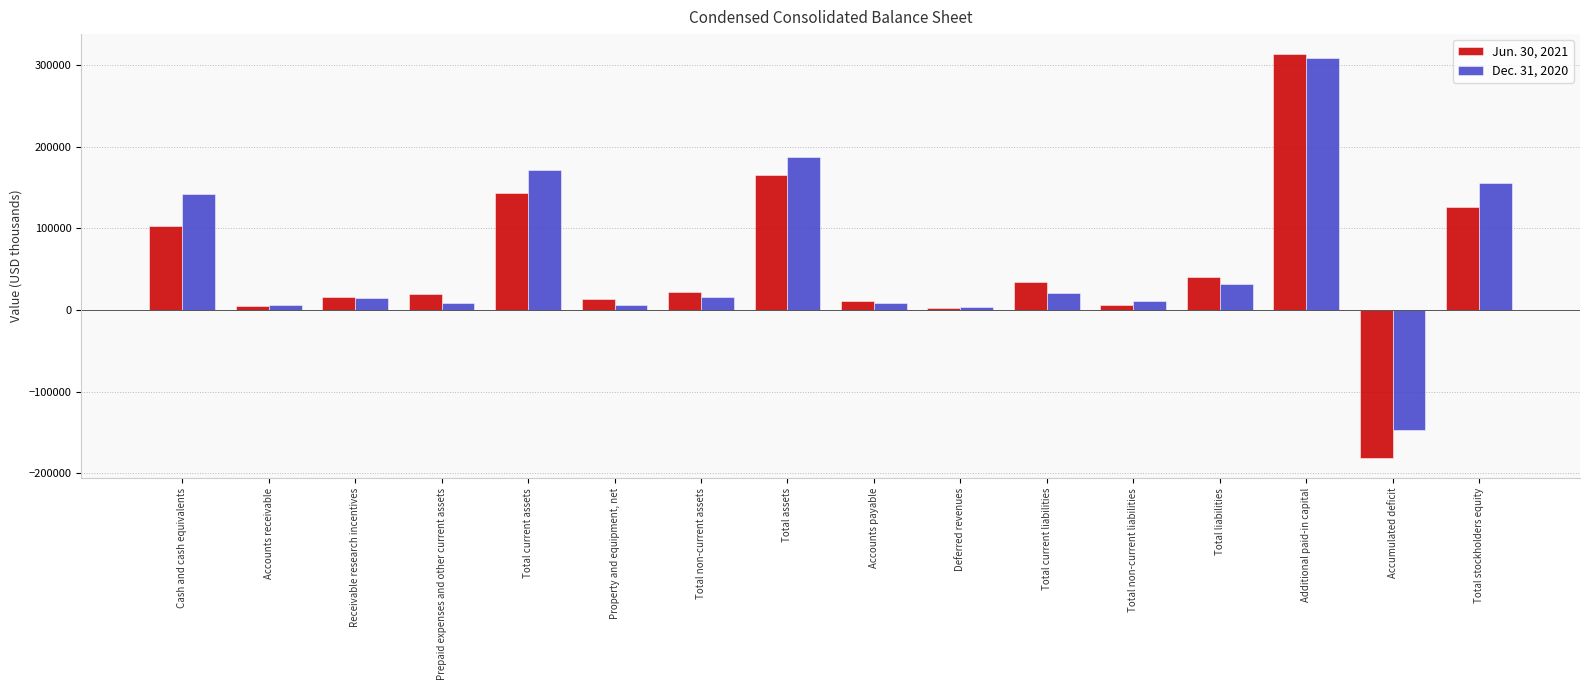

What is the label of the 10th bar from the right?

Total non-current assets